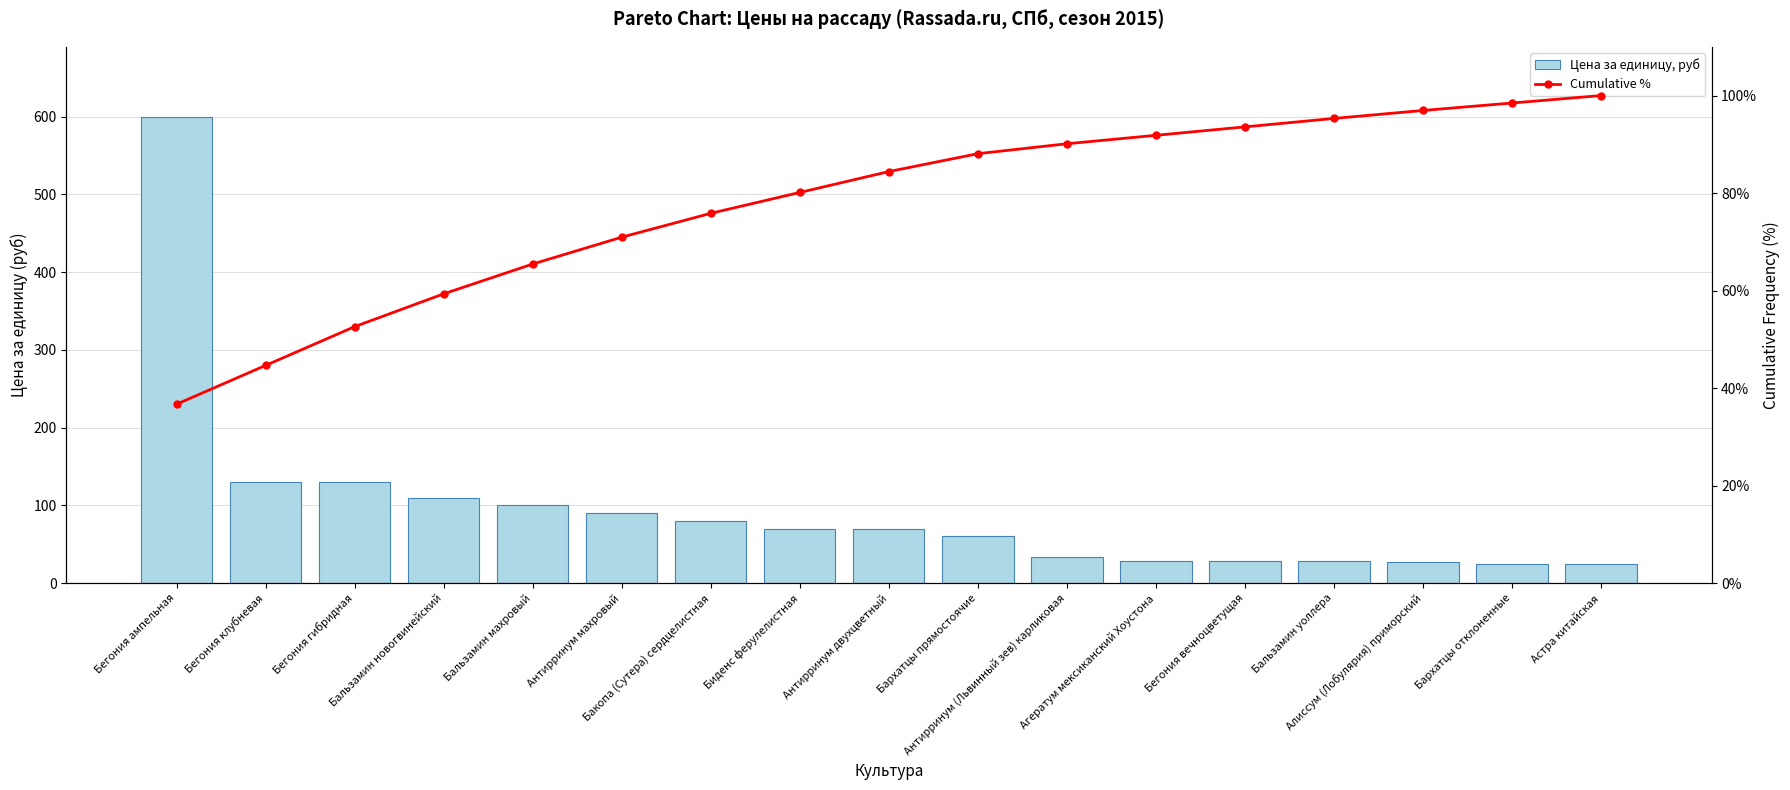

The Cumulative % series shows 126.7 at Бальзамин уоллера. True or false?

False